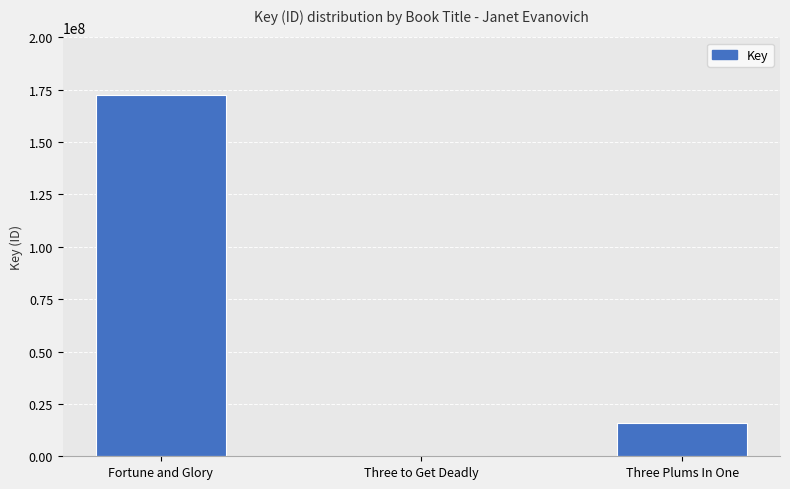

What is the sum of the values at Three Plums In One and Fortune and Glory?

188604927